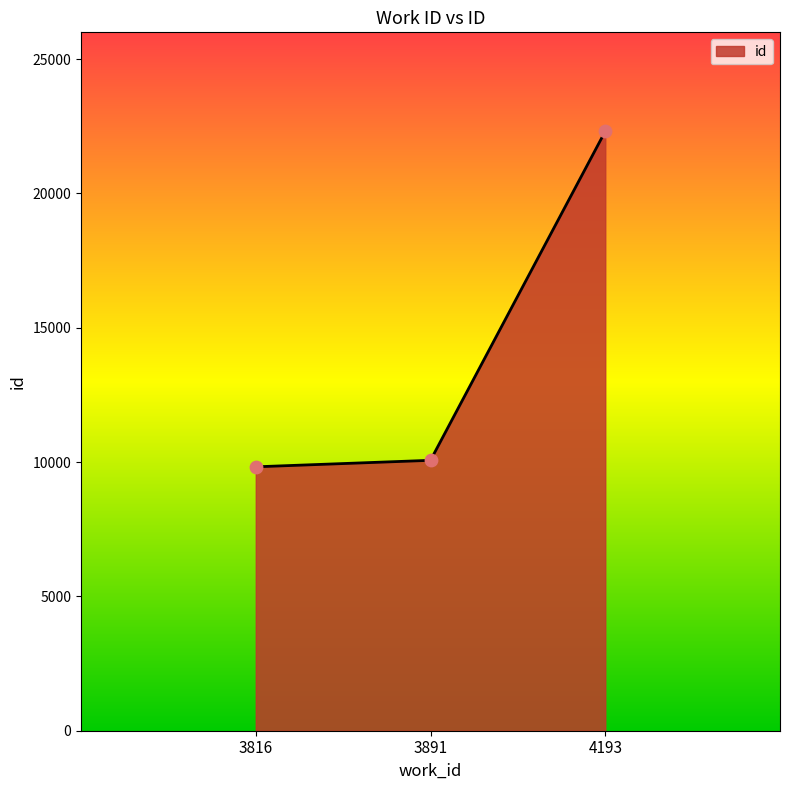

What is the change in value from 3816 to 4193?

+12491